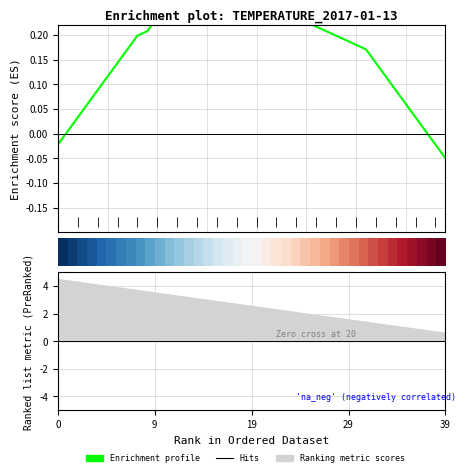

The Enrichment profile series shows 0.0 at 36. True or false?

True